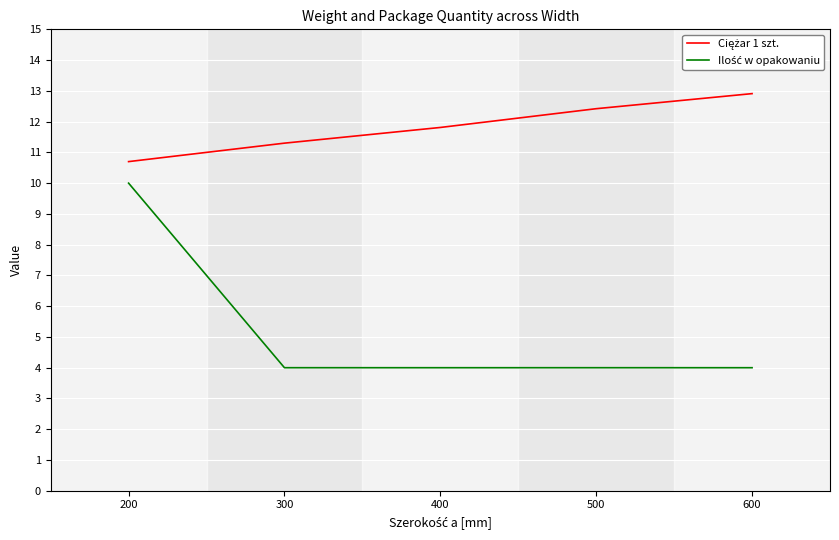

Which category has the highest value across all series?

600